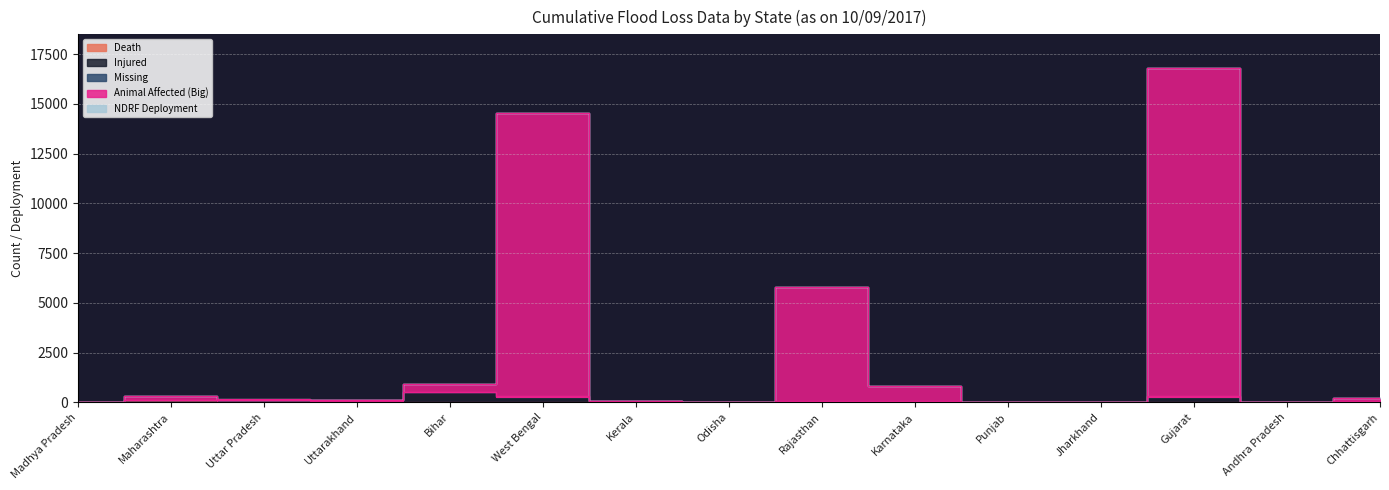

In Animal Affected (Big), how many points are lower than both neighbors (excluding endpoints)?

4